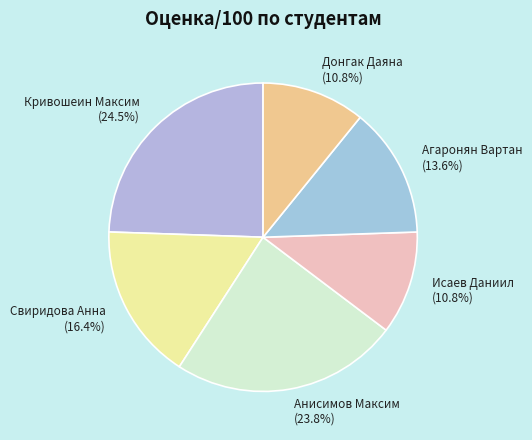

Does Агаронян Вартан (13.6%) account for over 50% of the chart?

No